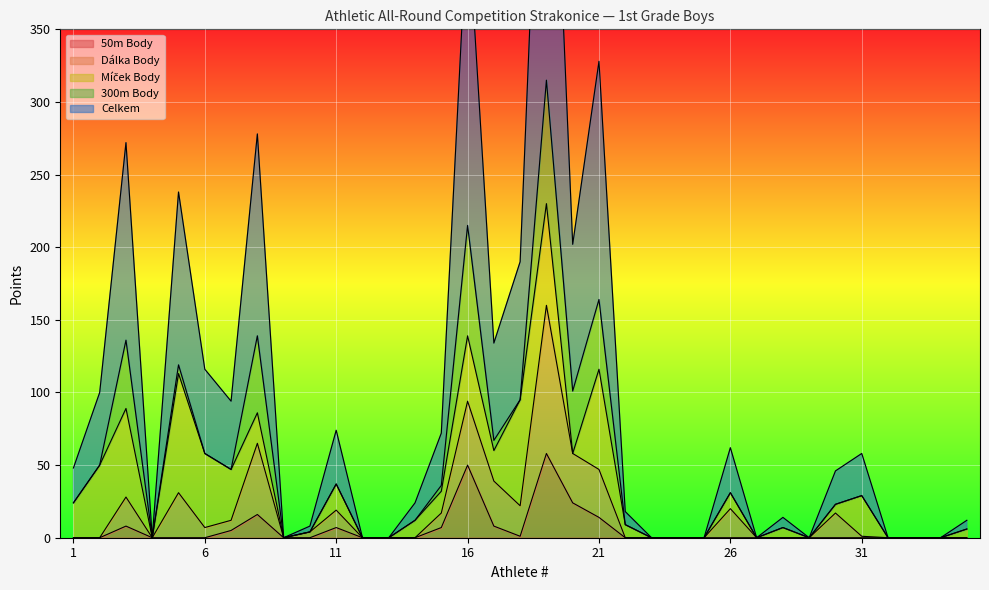

How many lines are shown in the chart?

5